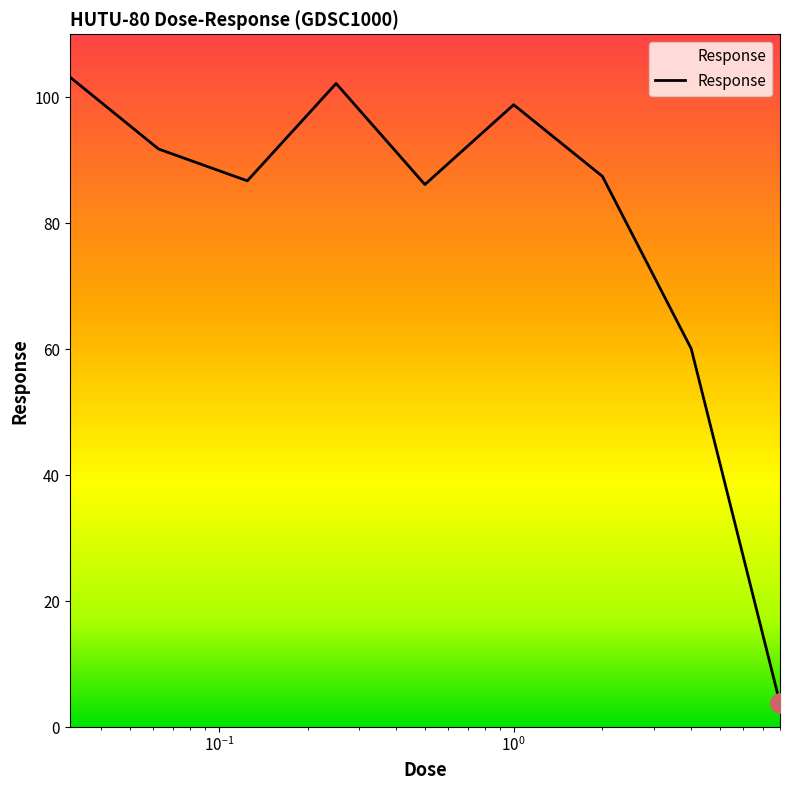

What is the average value?

80.0